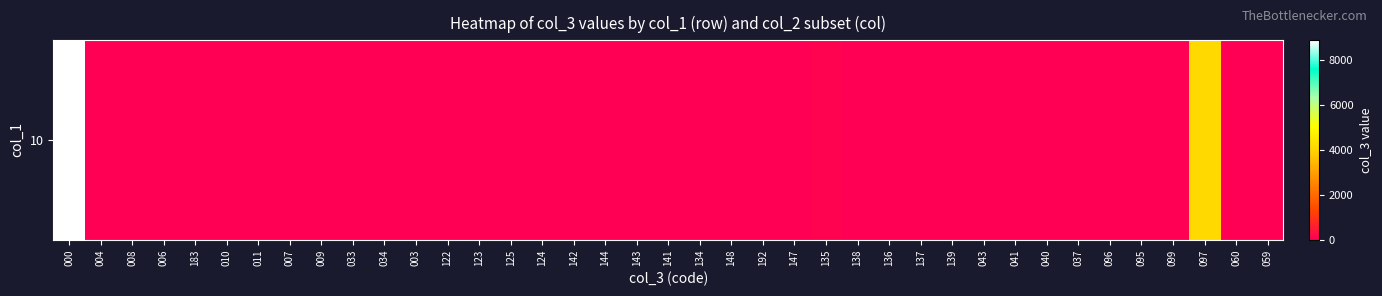

The chart shows a value of 7324 at 097. True or false?

False